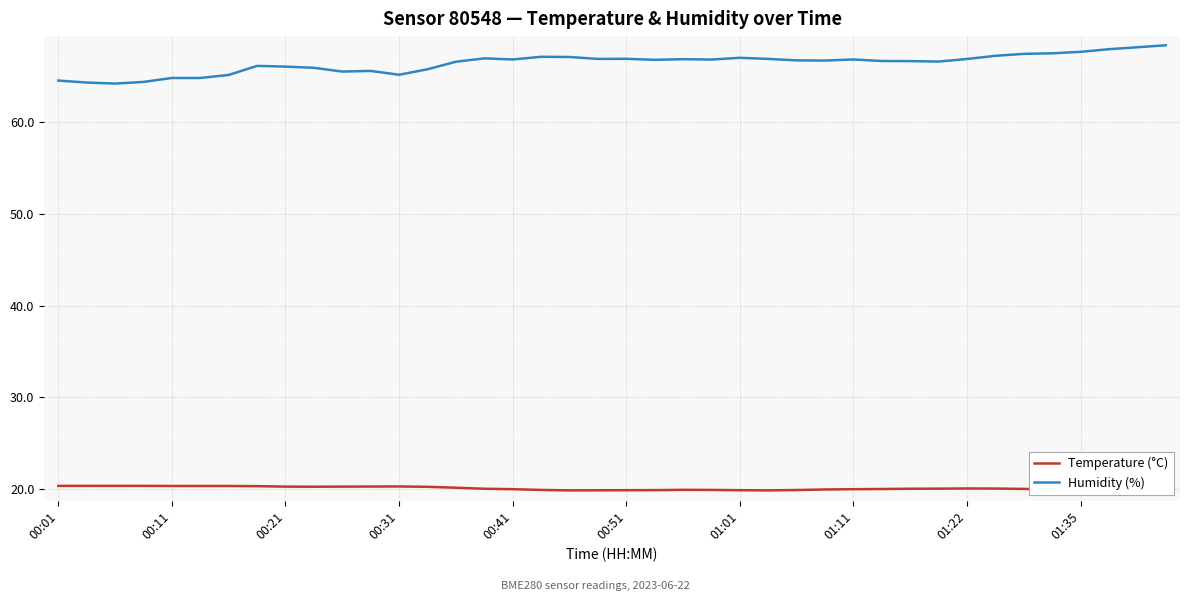

Reading right to left, list all the values displayed in this chart.

Temperature (°C): 19.7	19.8	19.9	19.9	20.0	20.0	20.1	20.1	20.0	20.0	20.0	20.0	19.9	19.9	19.9	19.9	19.9	19.9	19.9	19.9	19.9	19.9	19.9	20.0	20.0	20.1	20.2	20.3	20.3	20.3	20.2	20.3	20.3	20.3	20.3	20.3	20.3	20.3	20.3	20.3
Humidity (%): 68.4	68.2	68.0	67.7	67.5	67.5	67.2	66.9	66.6	66.7	66.7	66.8	66.7	66.8	66.9	67.0	66.8	66.9	66.8	66.9	66.9	67.1	67.1	66.8	67.0	66.6	65.8	65.2	65.6	65.5	65.9	66.1	66.2	65.2	64.8	64.8	64.4	64.2	64.3	64.5